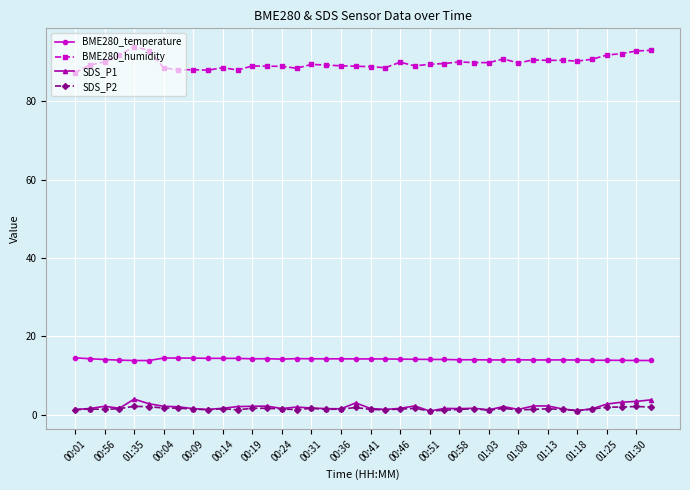

Does the chart display data point markers on the line(s)?

Yes